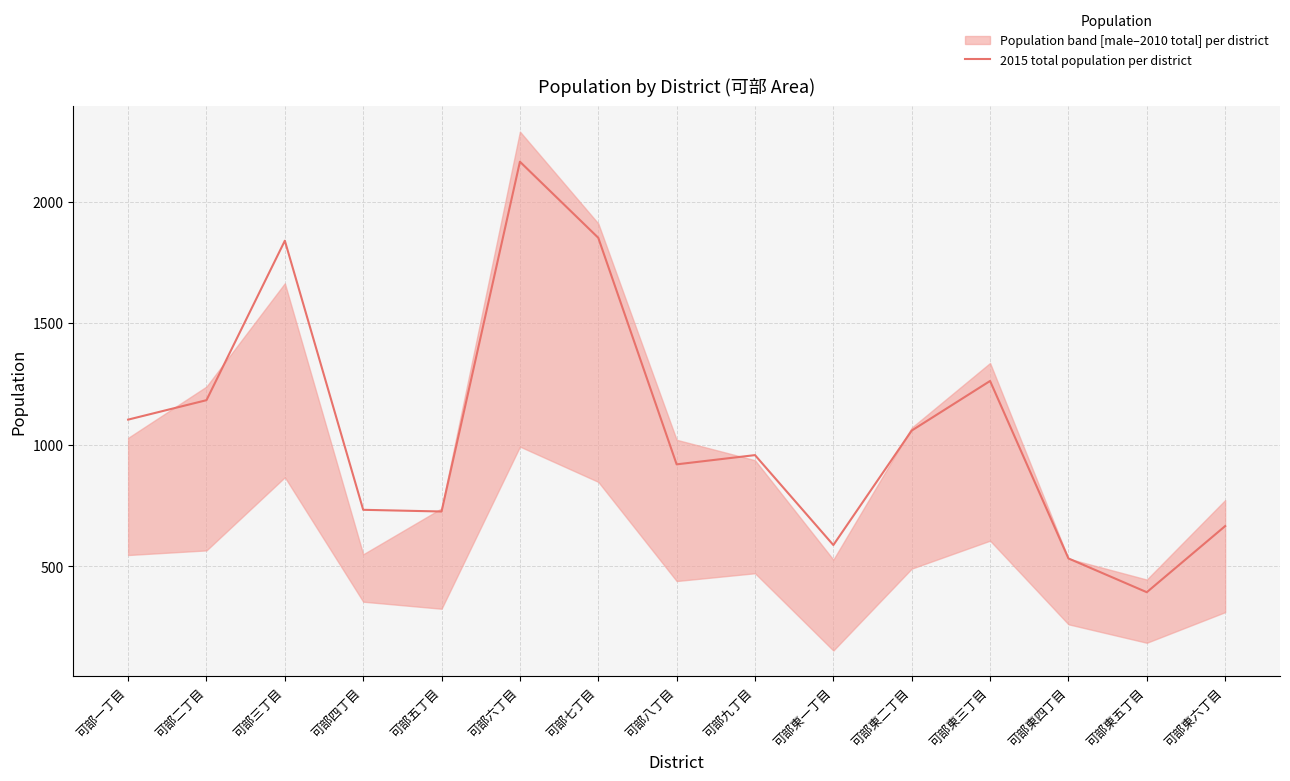

Reading left to right, extract all data points from this chart.

1103	1183	1839	732	725	2164	1851	919	957	587	1058	1262	532	393	665